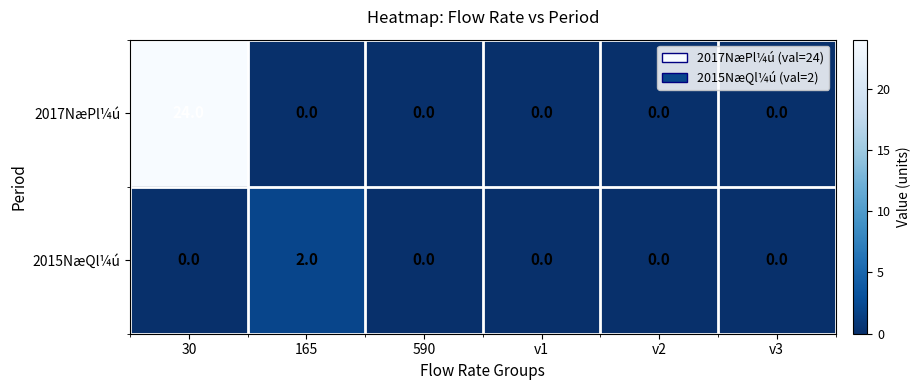

The value of 2017NæPl¼ú at v3 is 15. True or false?

False